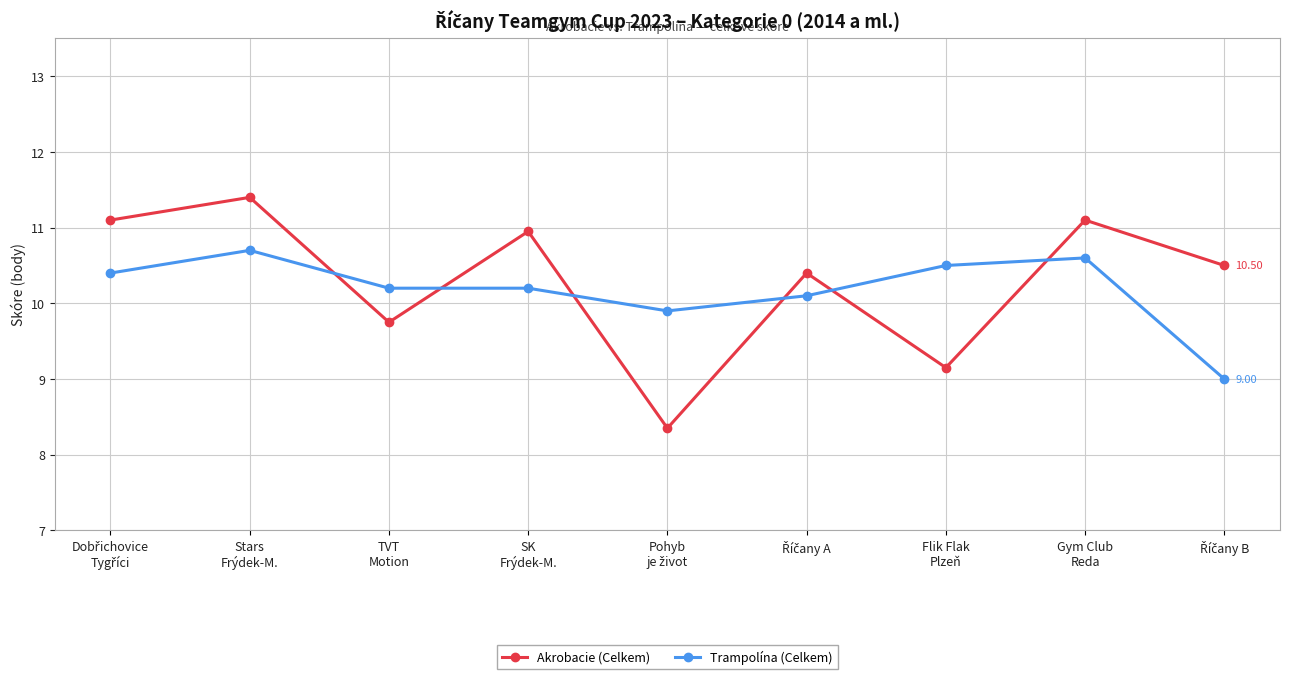

True or false: Trampolína (Celkem) and Akrobacie (Celkem) cross at least once.

True